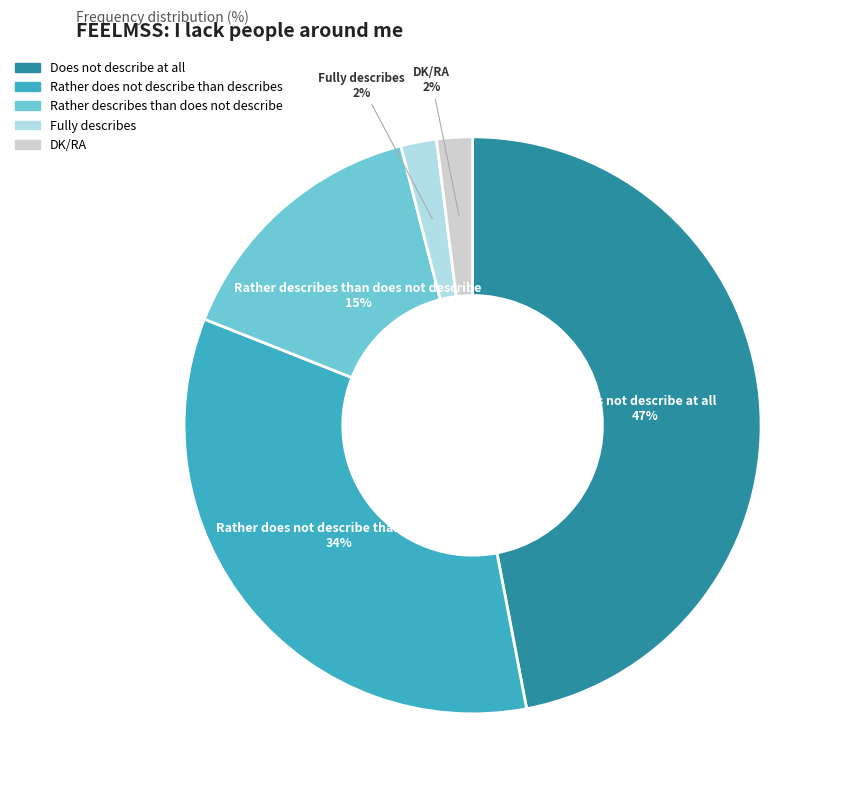

Which has a higher value, DK/RA or Rather describes than does not describe?

Rather describes than does not describe